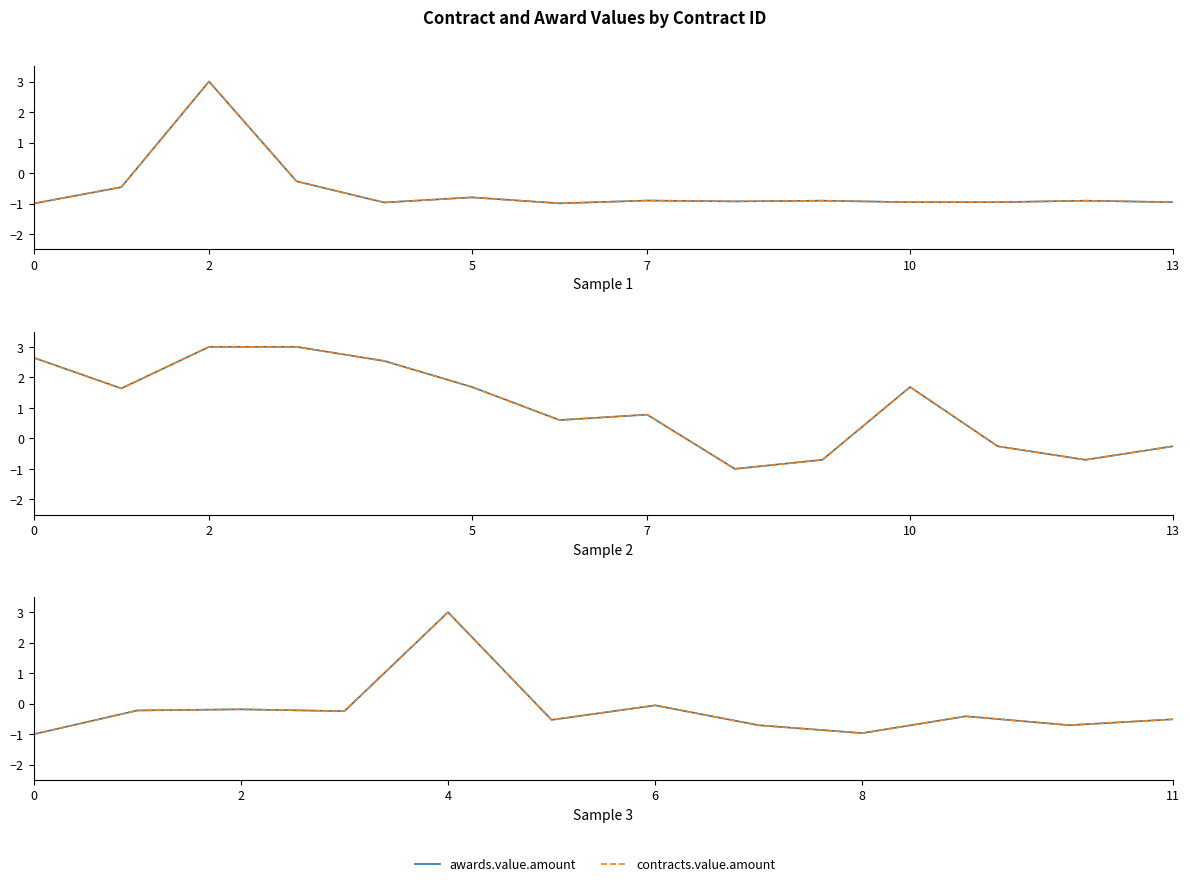

Which series has the widest spread of values?

awards.value.amount